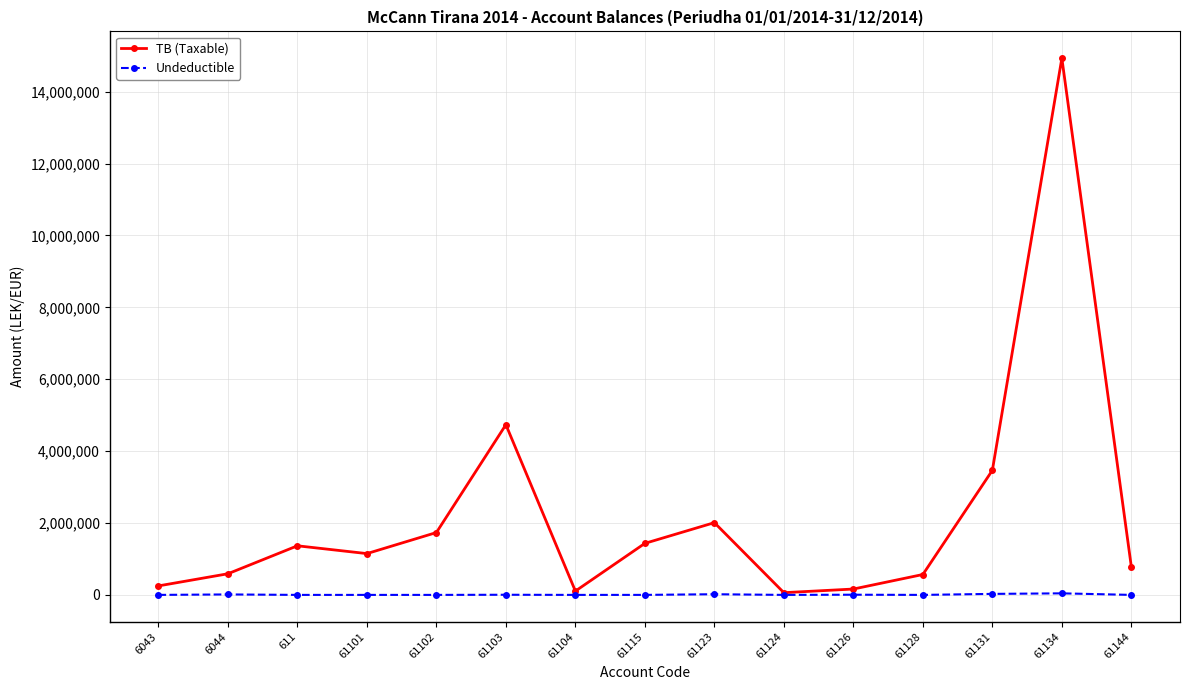

Where is the first local minimum for TB (Taxable)?

61101